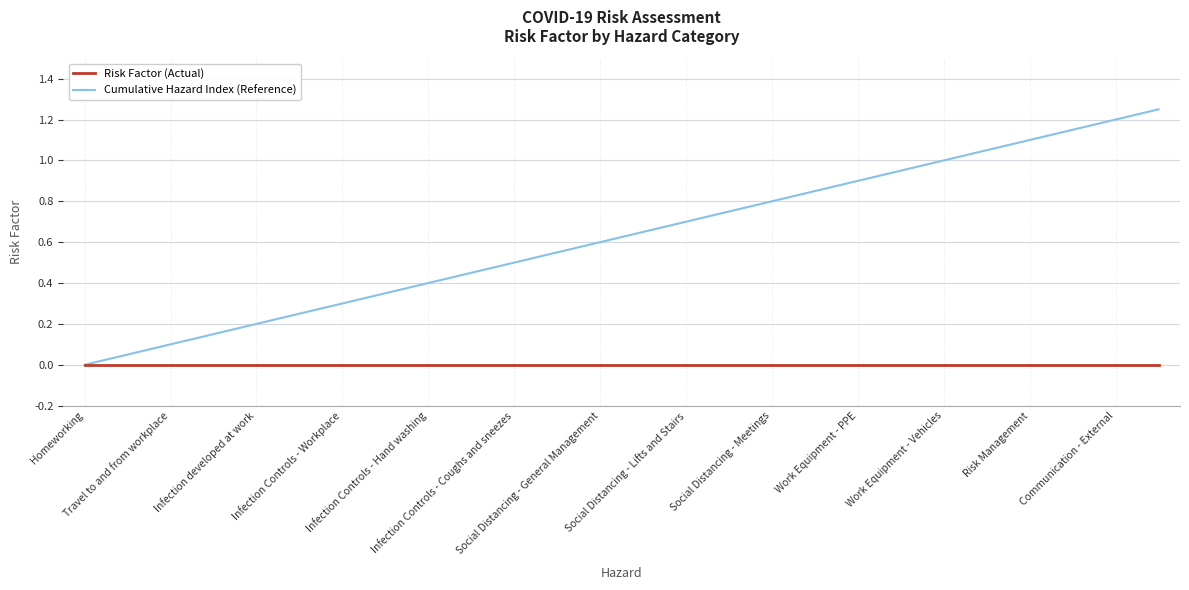

Which series has the widest spread of values?

Cumulative Hazard Index (Reference)